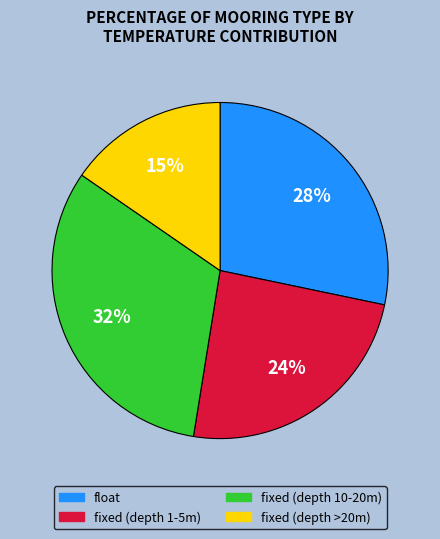

Does any single category account for the majority?

No